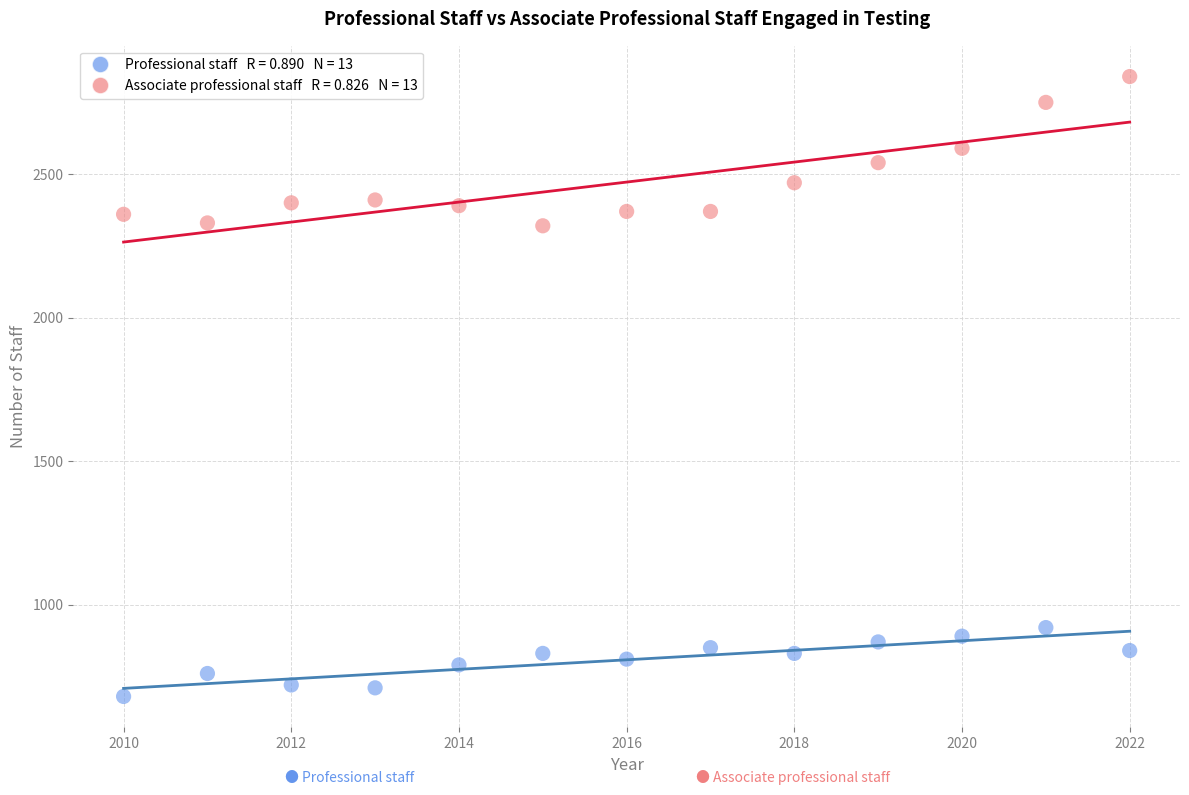

Across all data points, what is the range of Y values (max minus min)?

2160